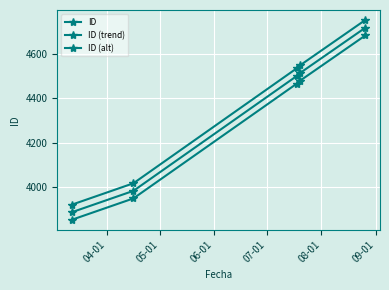

Rank the series by their maximum value, from highest to lowest.

ID, ID (trend), ID (alt)